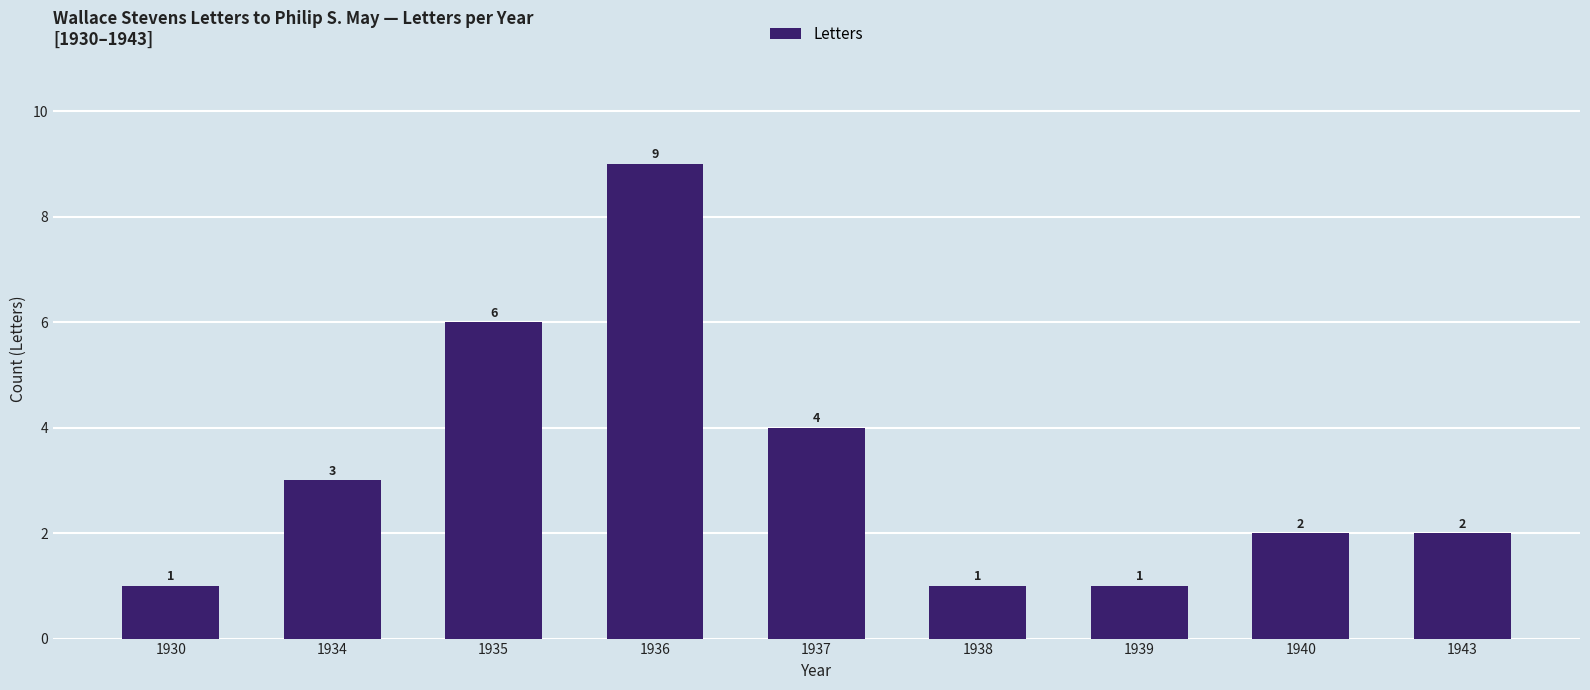

Reading left to right, extract all data points from this chart.

1930=1	1934=3	1935=6	1936=9	1937=4	1938=1	1939=1	1940=2	1943=2